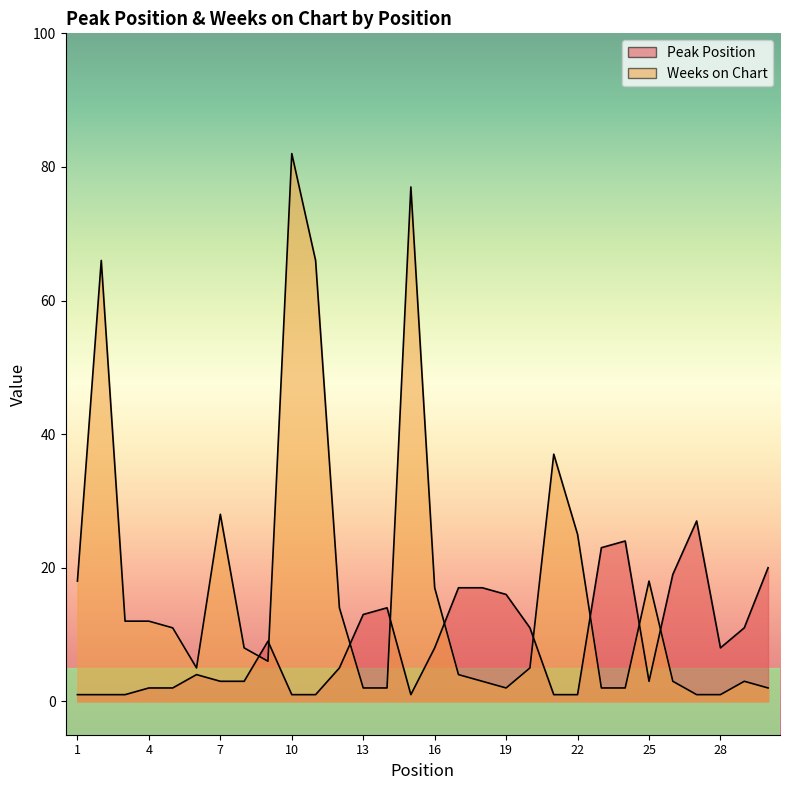

What is the minimum value shown in the chart?

1